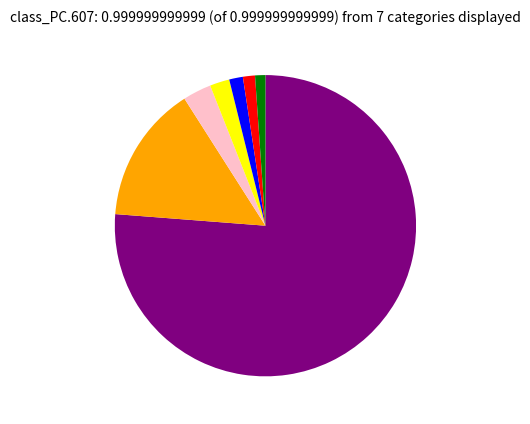

Is there a majority slice in this chart?

Yes